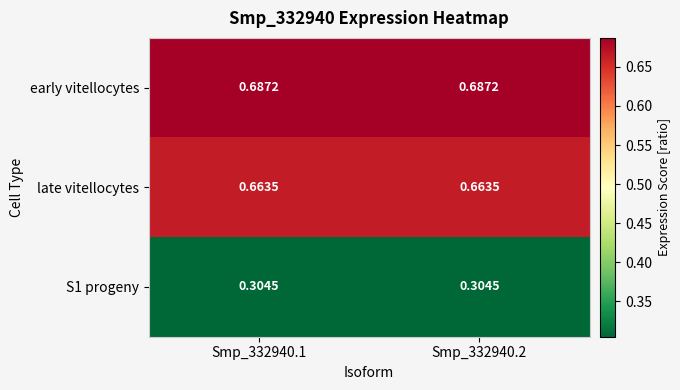

Which series has the largest total across all categories?

early vitellocytes